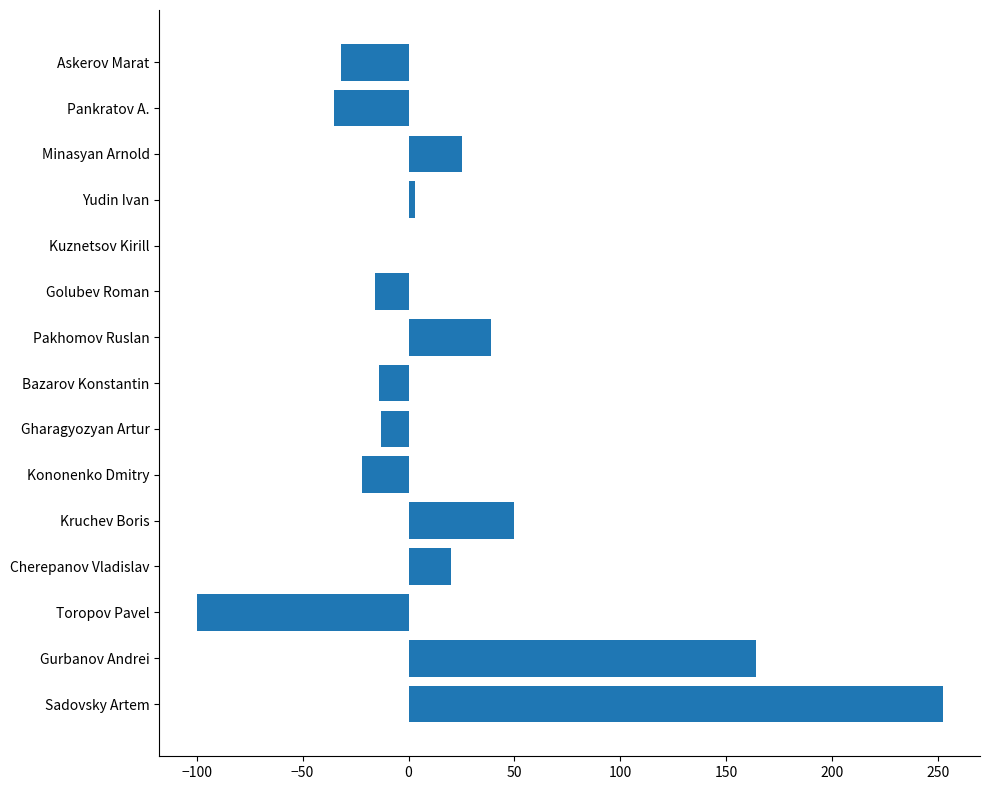

What is the sum of all values?

321